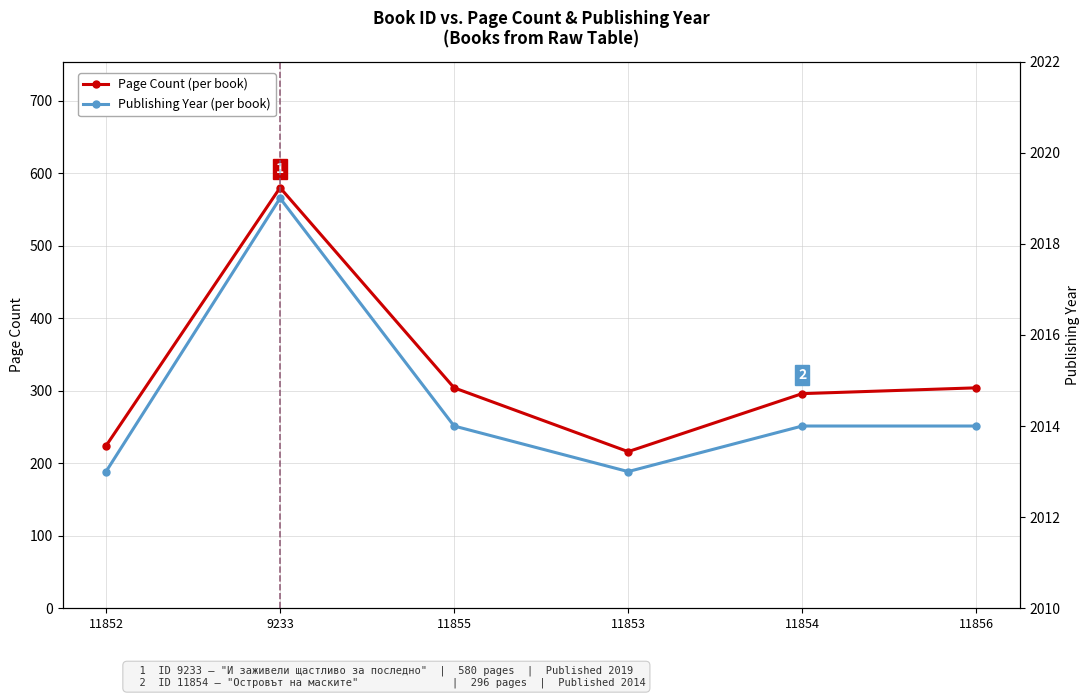

How many interior local valleys does the Publishing Year series have?

1